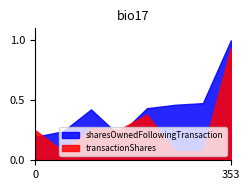

At which category does the chart reach its peak across all series?

353